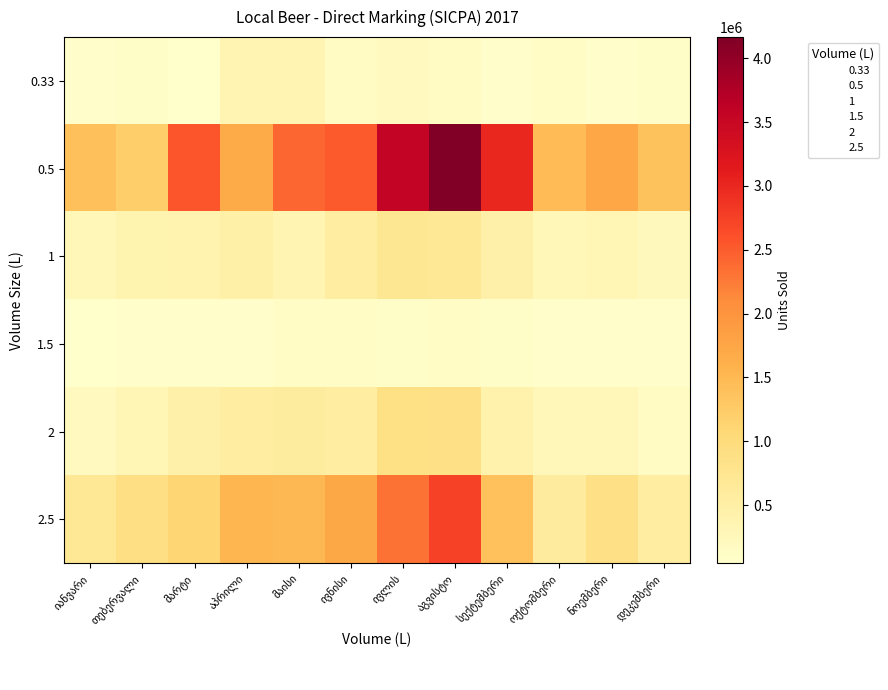

Is it true that 0.33 equals 145666 at მაისი?

False